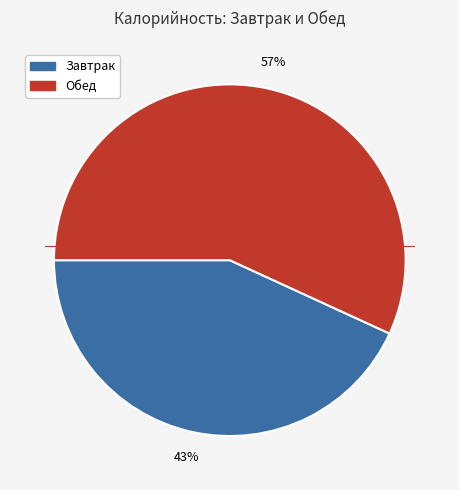

To the nearest percent, what is the difference between the largest and smallest slice percentages?

14%